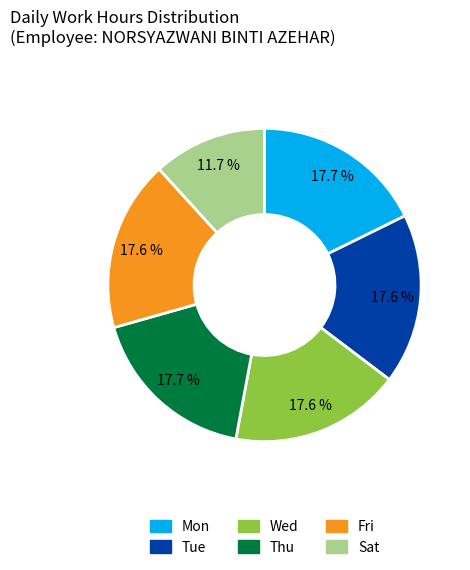

Is it true that Mon is 18% of the pie?

True